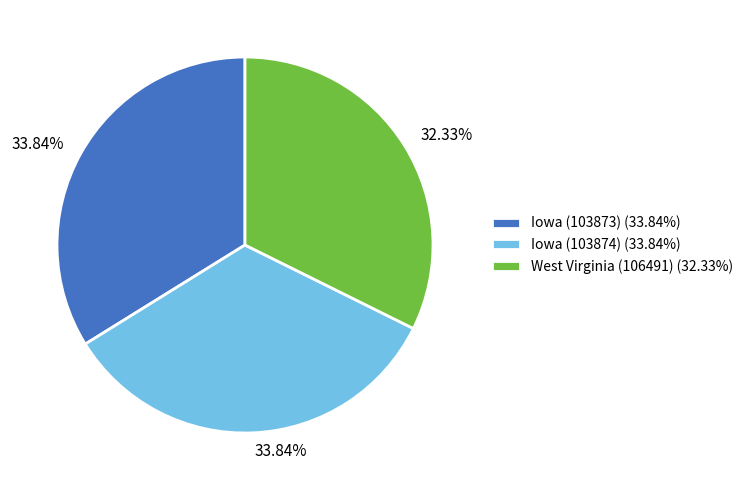

The Iowa (103874) slice represents 41% of the pie. True or false?

False